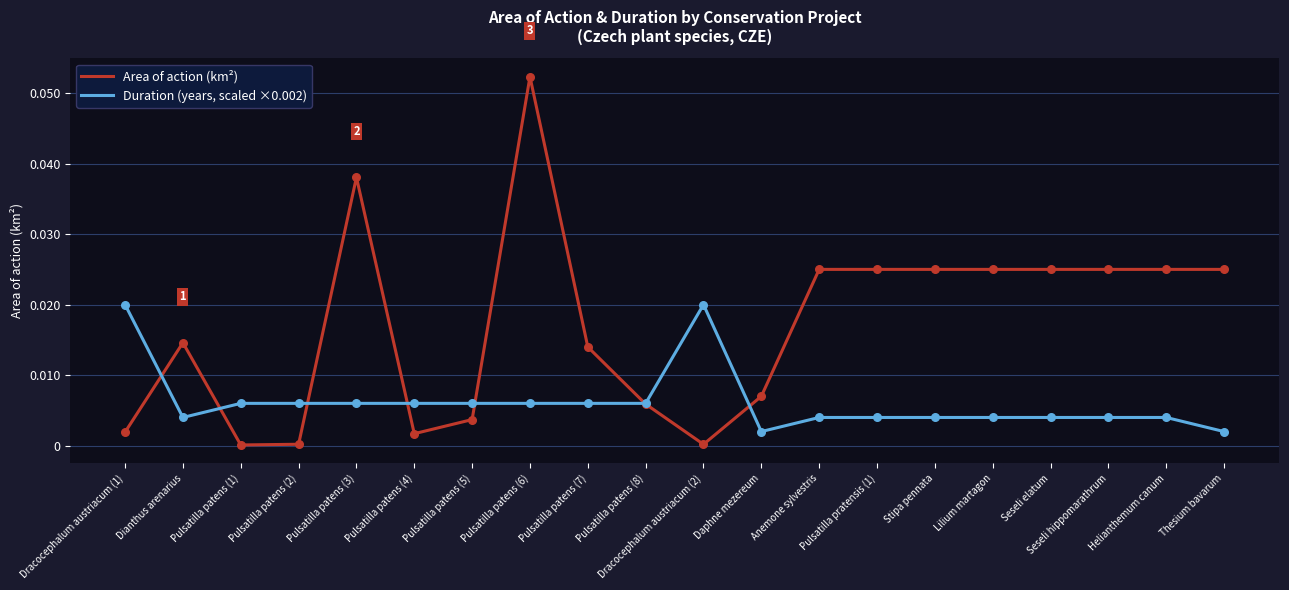

Which series has the widest spread of values?

Area of action (km²)